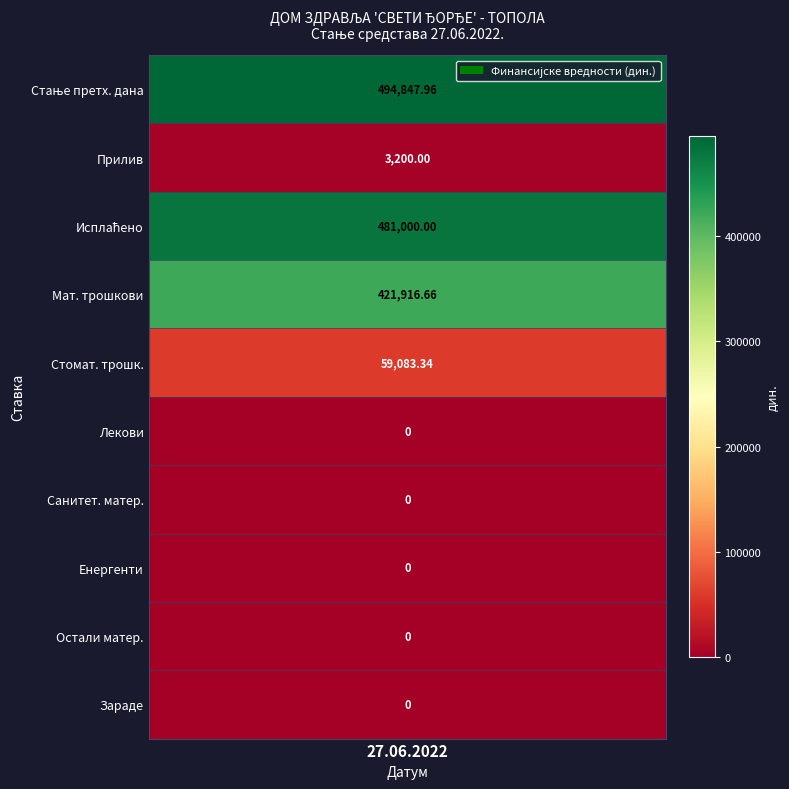

What is the sum of all Стање претходног дана values?

494848.0